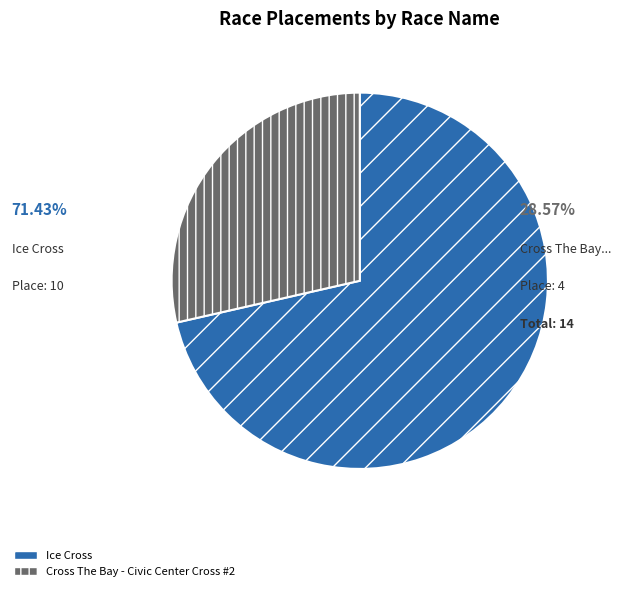

Rank the categories by value from lowest to highest.

Cross The Bay - Civic Center Cross #2, Ice Cross